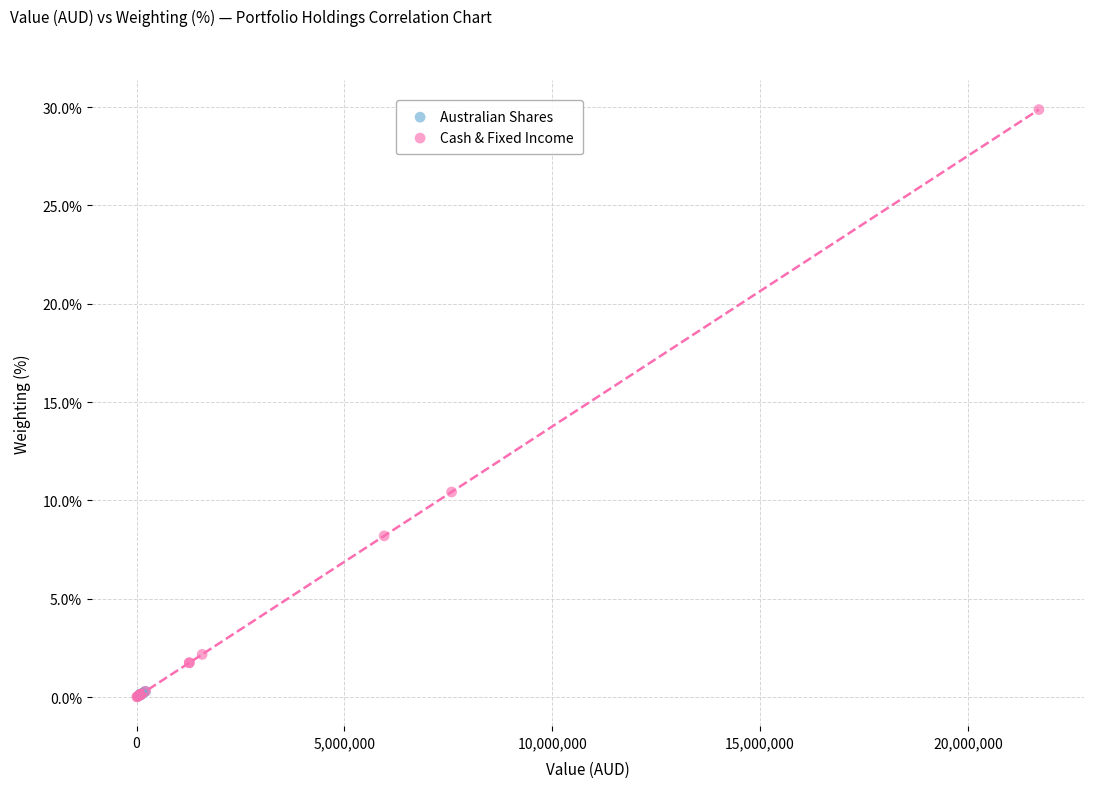

Which series has the largest Y range (max minus min)?

Cash & Fixed Income